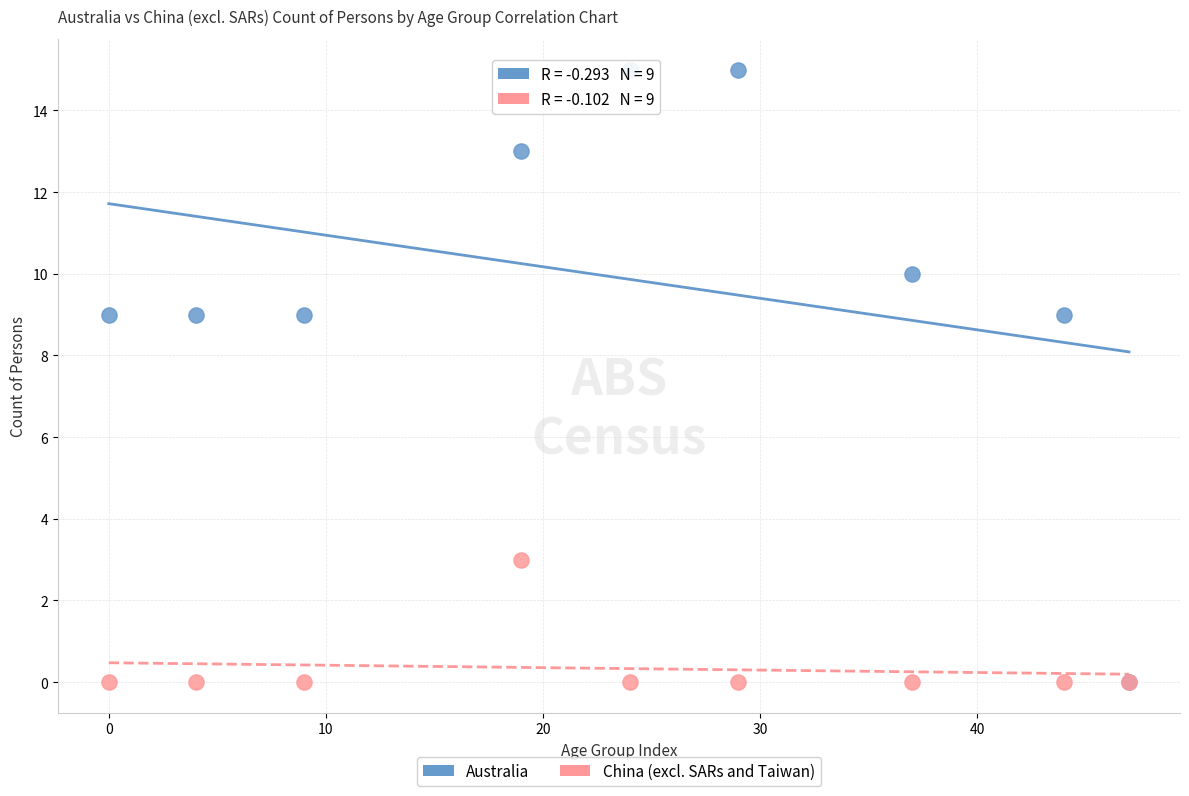

What are all the series names shown in the legend?

Australia, China (excl. SARs and Taiwan)